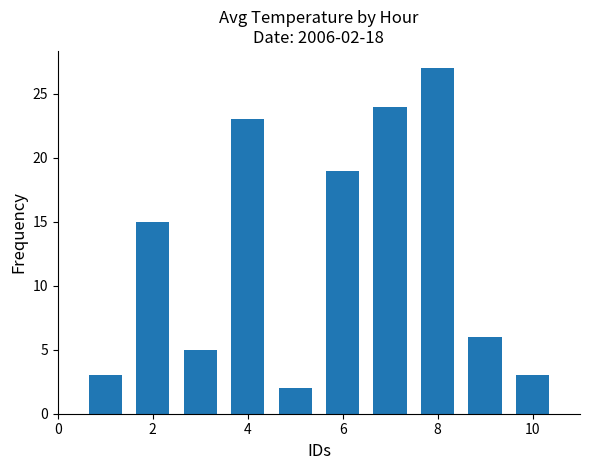

Does the chart contain any negative values?

No